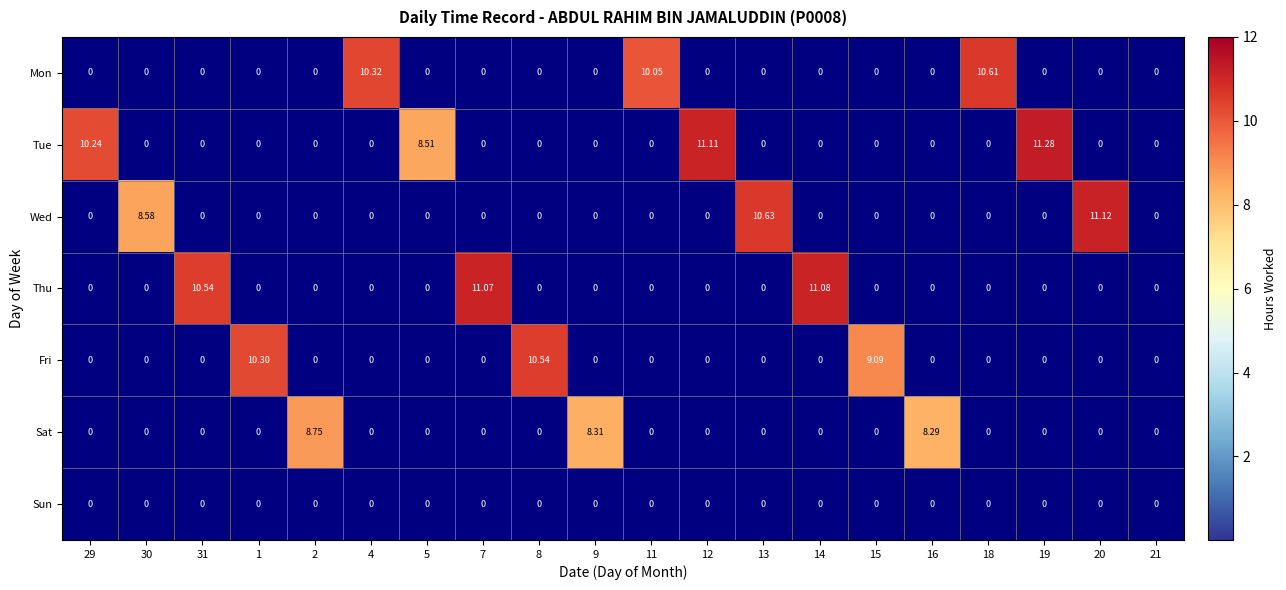

What is the spread (max minus min) of values at 8?

10.5